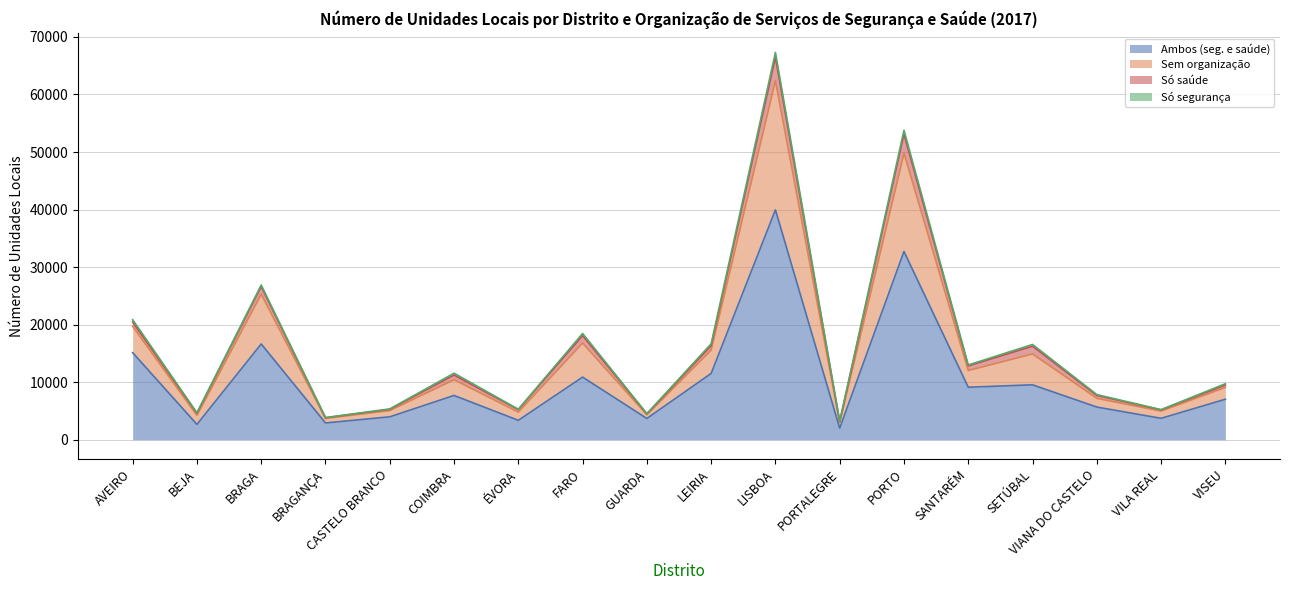

Rank the categories by Só saúde value from lowest to highest.

PORTALEGRE, BRAGANÇA, GUARDA, BEJA, VILA REAL, ÉVORA, CASTELO BRANCO, VIANA DO CASTELO, VISEU, COIMBRA, SANTARÉM, SETÚBAL, LEIRIA, FARO, AVEIRO, BRAGA, PORTO, LISBOA